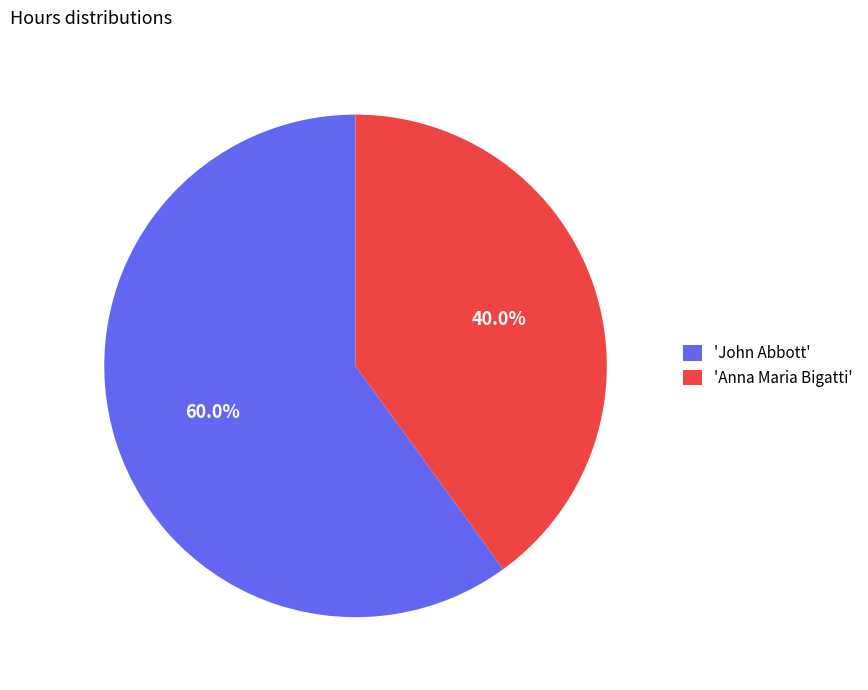

Rank the categories by value from lowest to highest.

'Anna Maria Bigatti', 'John Abbott'